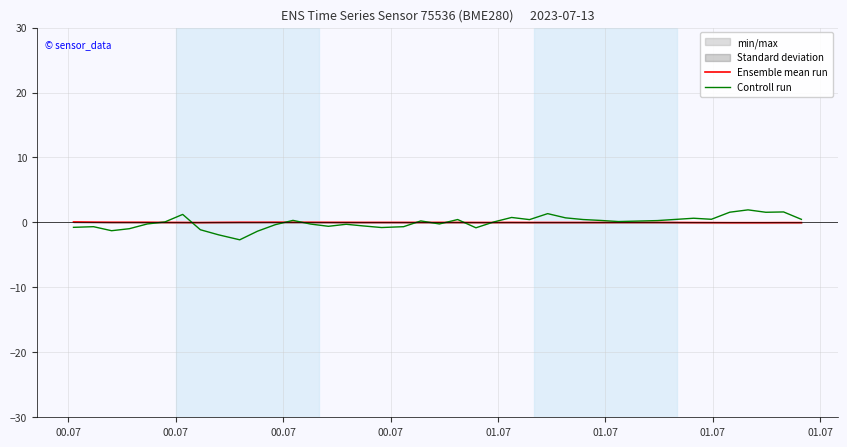

Reading left to right, list all the values displayed in this chart.

Ensemble mean run: 0.1	0.0	0.0	0.0	0.0	0.0	-0.0	-0.0	0.0	0.0	0.0	0.0	0.0	0.0	0.0	0.0	0.0	0.0	0.0	0.0	0.0	0.0	-0.0	-0.0	0.0	-0.0	-0.0	-0.0	-0.0	-0.0	0.0	0.0	-0.0	-0.0	-0.0	-0.0	-0.0	-0.0	-0.0	-0.0
Controll run: -0.8	-0.7	-1.3	-1.0	-0.2	0.1	1.2	-1.1	-1.9	-2.7	-1.4	-0.3	0.3	-0.3	-0.6	-0.3	-0.5	-0.8	-0.7	0.2	-0.2	0.4	-0.8	0.1	0.8	0.4	1.4	0.7	0.4	0.3	0.1	0.3	0.5	0.6	0.5	1.6	1.9	1.6	1.6	0.5